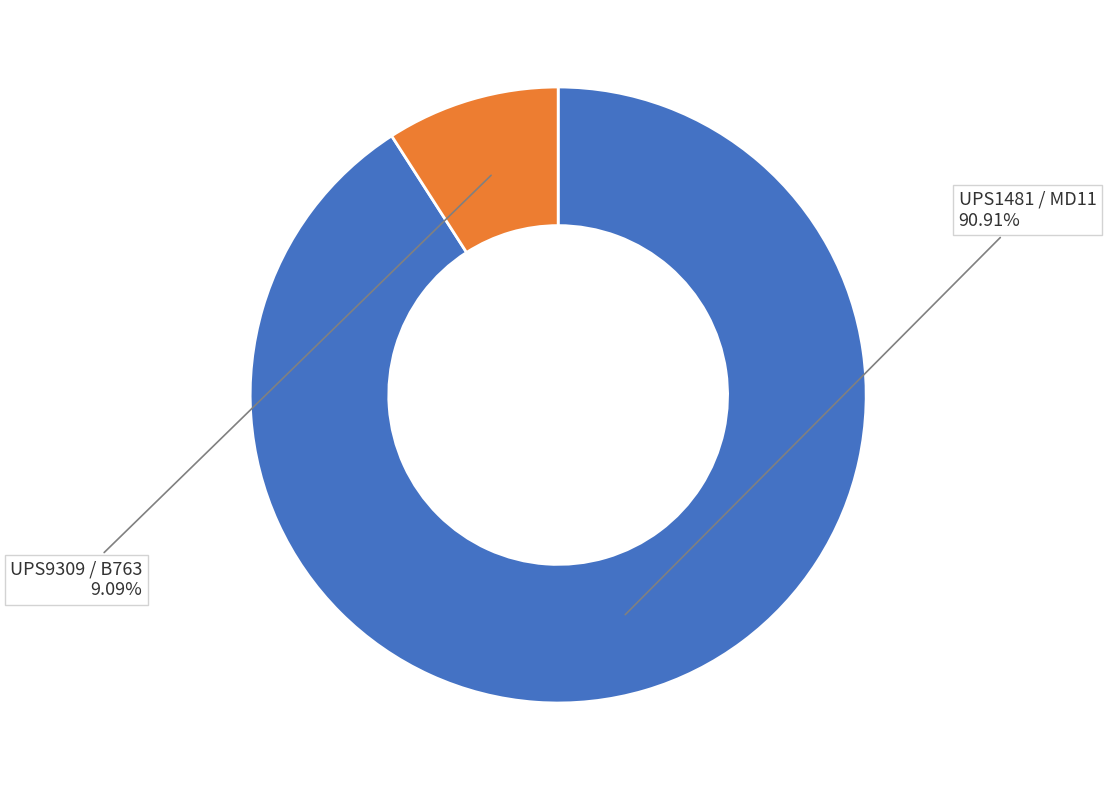

To the nearest percent, what percentage of the pie is UPS1481?

91%